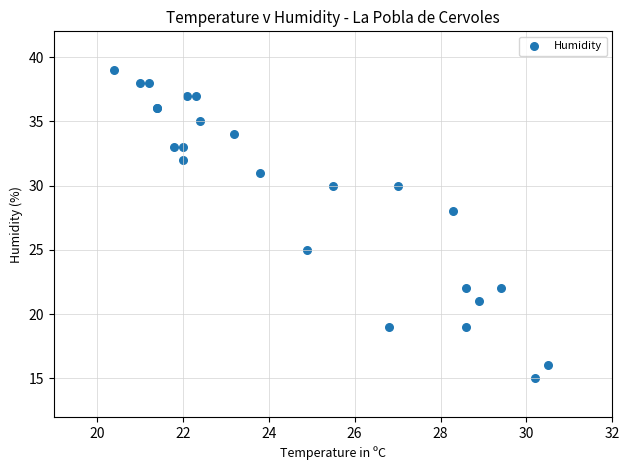

What Y value in the scatter plot is closest to 27?

28